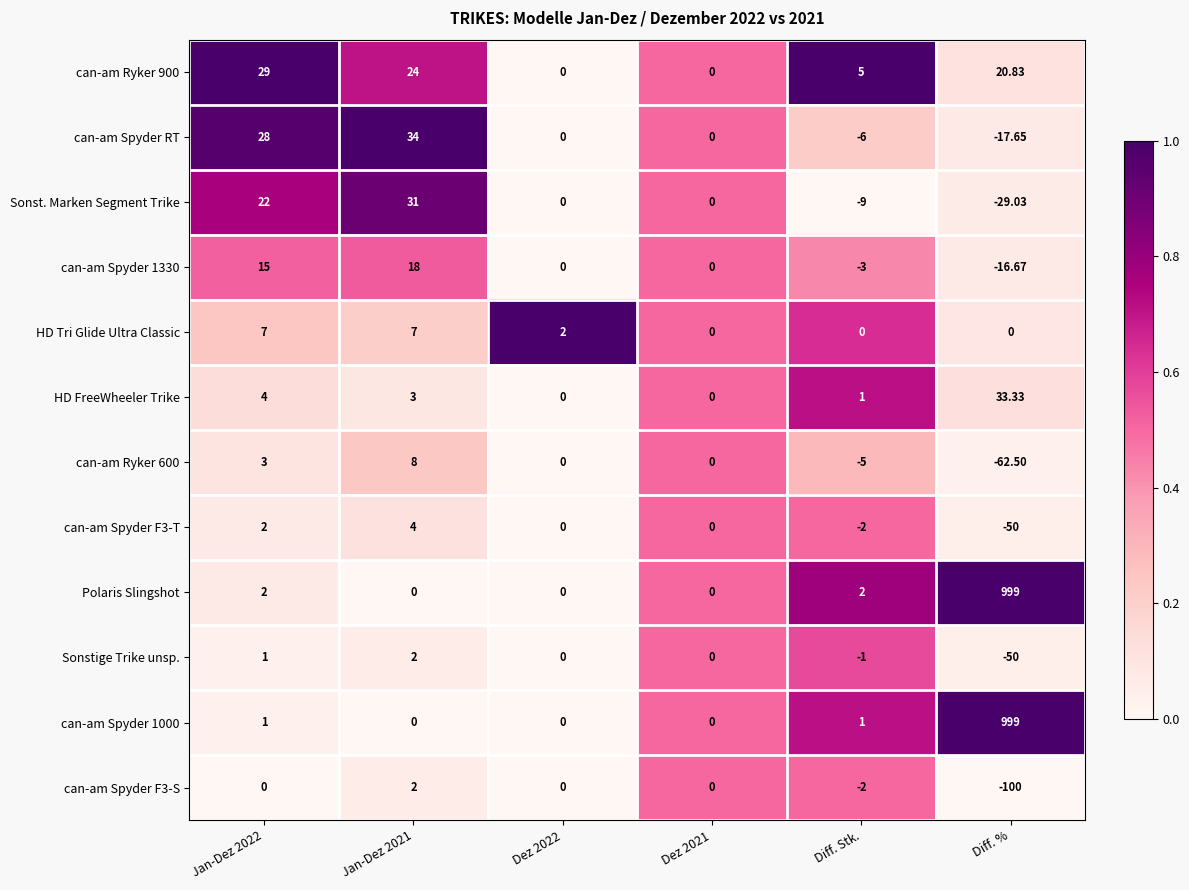

Between Jan-Dez 2021 and Dez 2022, which series saw the biggest shift?

can-am Spyder RT